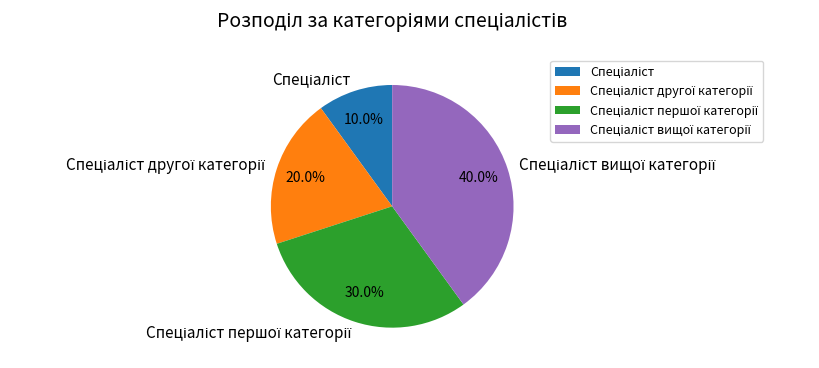

Is there a majority slice in this chart?

No